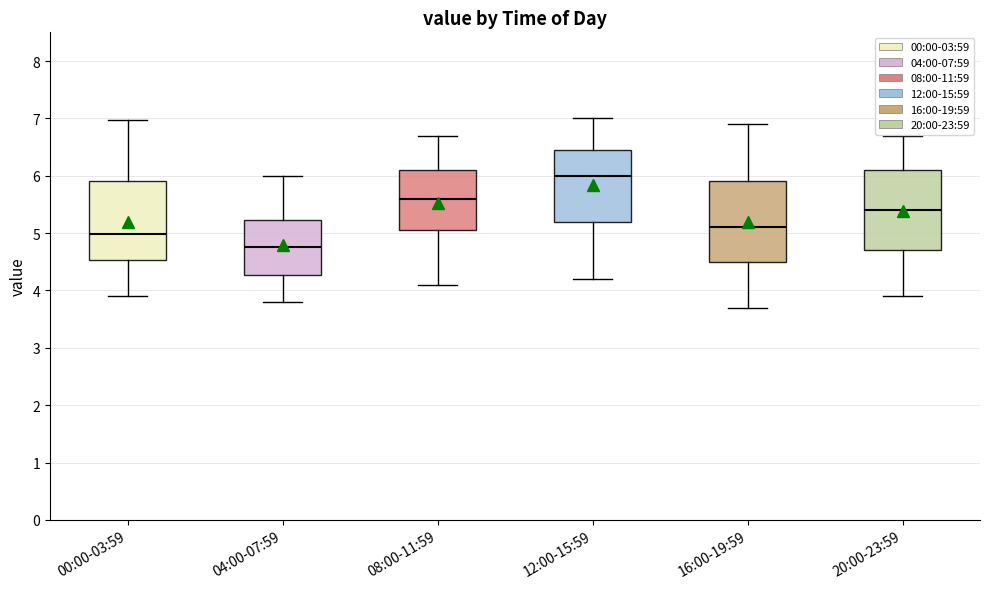

Reading left to right, read every box against the y-axis: the position of its median line, the range the box covers, and the ends of its whiskers. The values are not printed on the chart, so give them approximately, as read against the axis.

00:00-03:59: median 5.0, box 4.5 to 5.9, whiskers 3.9 to 7.0
04:00-07:59: median 4.8, box 4.3 to 5.2, whiskers 3.8 to 6.0
08:00-11:59: median 5.6, box 5.1 to 6.1, whiskers 4.1 to 6.7
12:00-15:59: median 6.0, box 5.2 to 6.5, whiskers 4.2 to 7.0
16:00-19:59: median 5.1, box 4.5 to 5.9, whiskers 3.7 to 6.9
20:00-23:59: median 5.4, box 4.7 to 6.1, whiskers 3.9 to 6.7